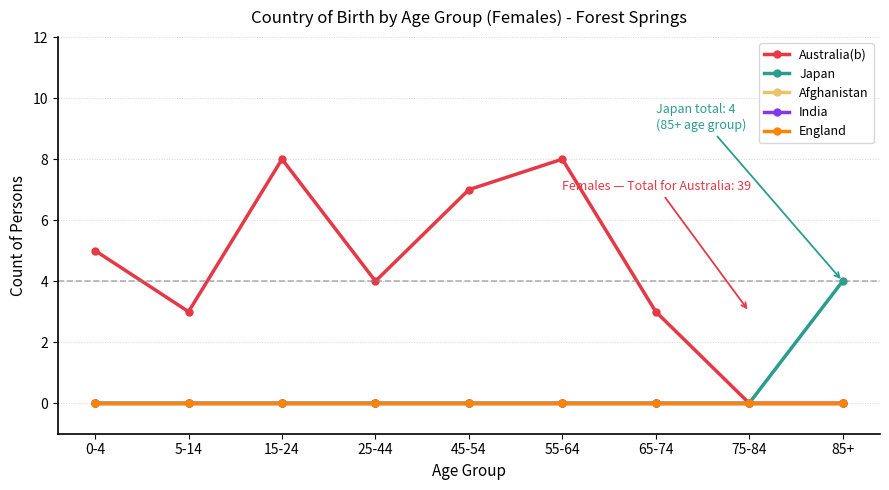

At which category is the sum across all series the highest?

15-24